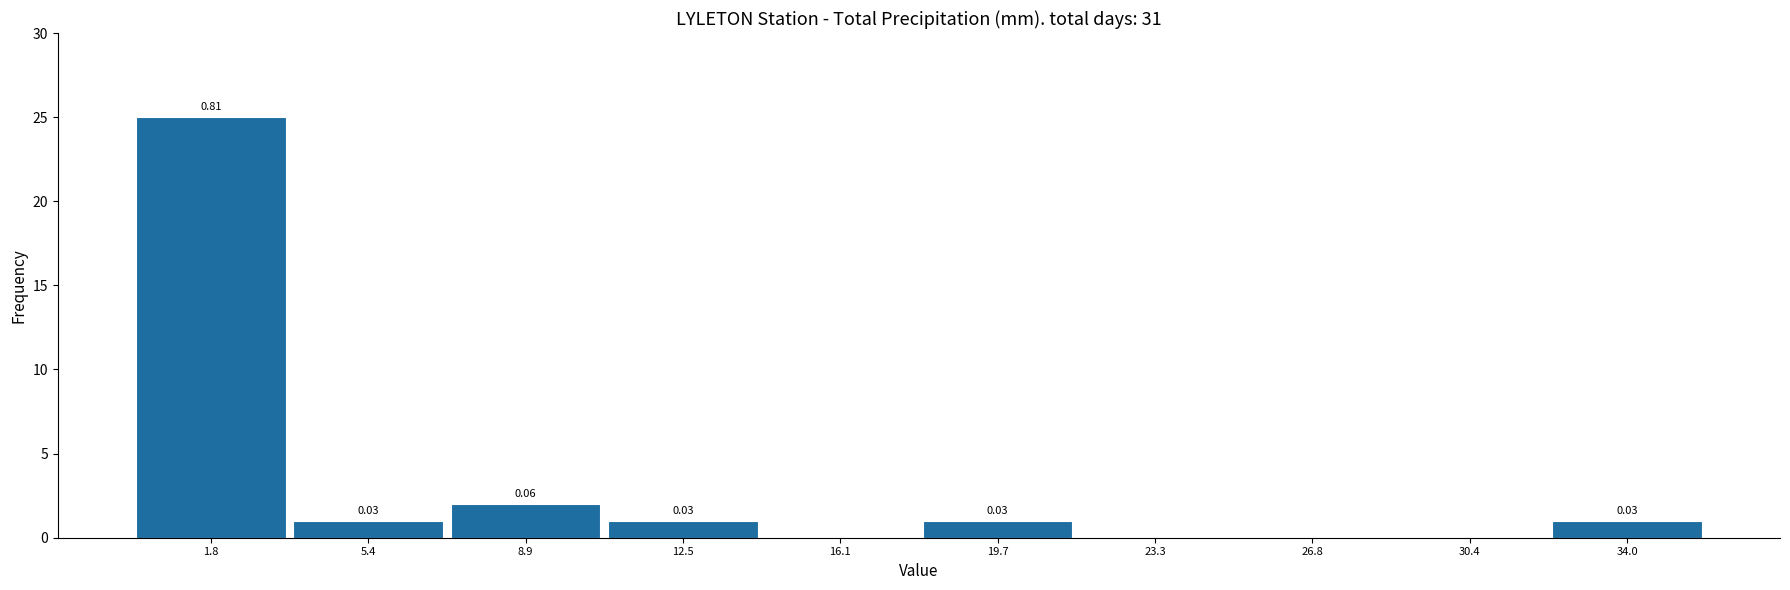

Over which range of the x-axis is the bar tallest?

0.0 to 3.5